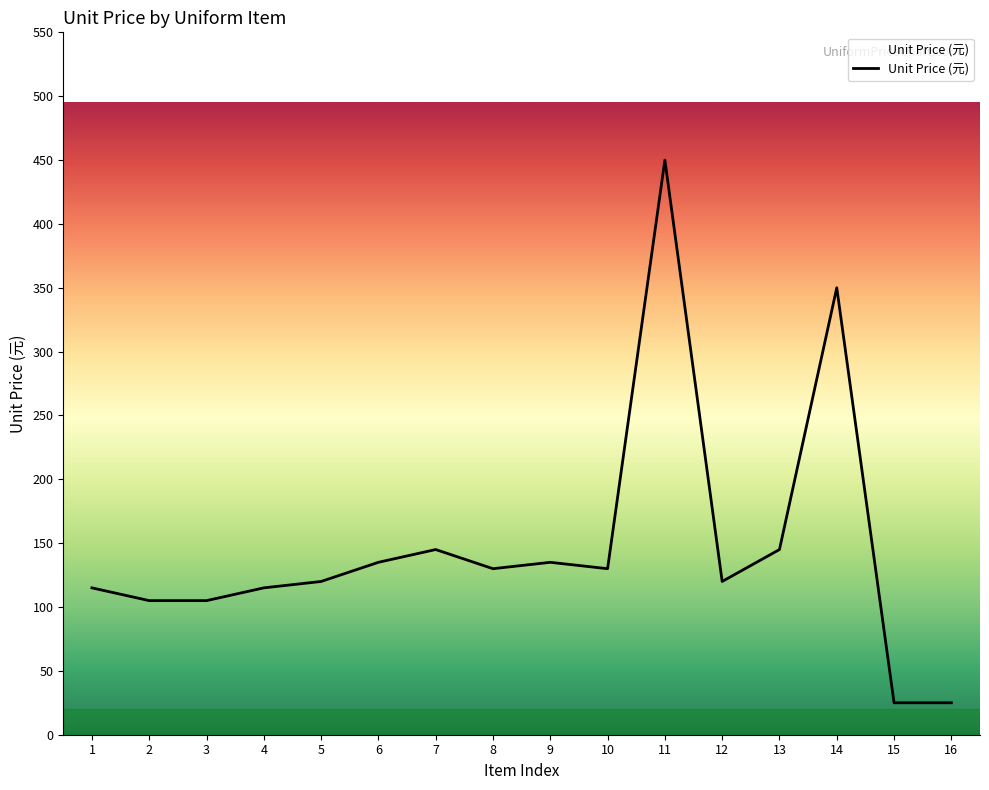

What is the difference between the values at 15 and 12?

95